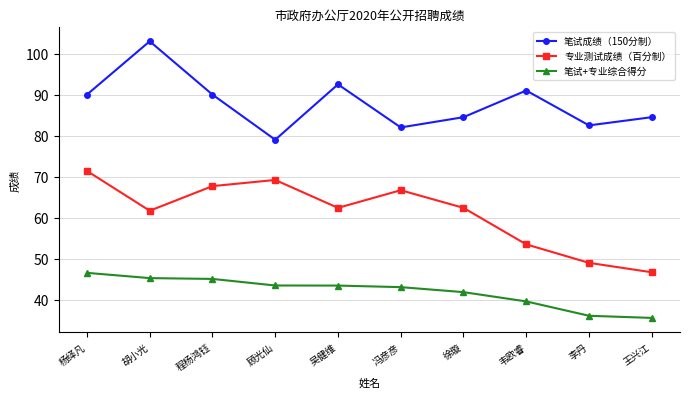

What position from the left is 王兴江?

10